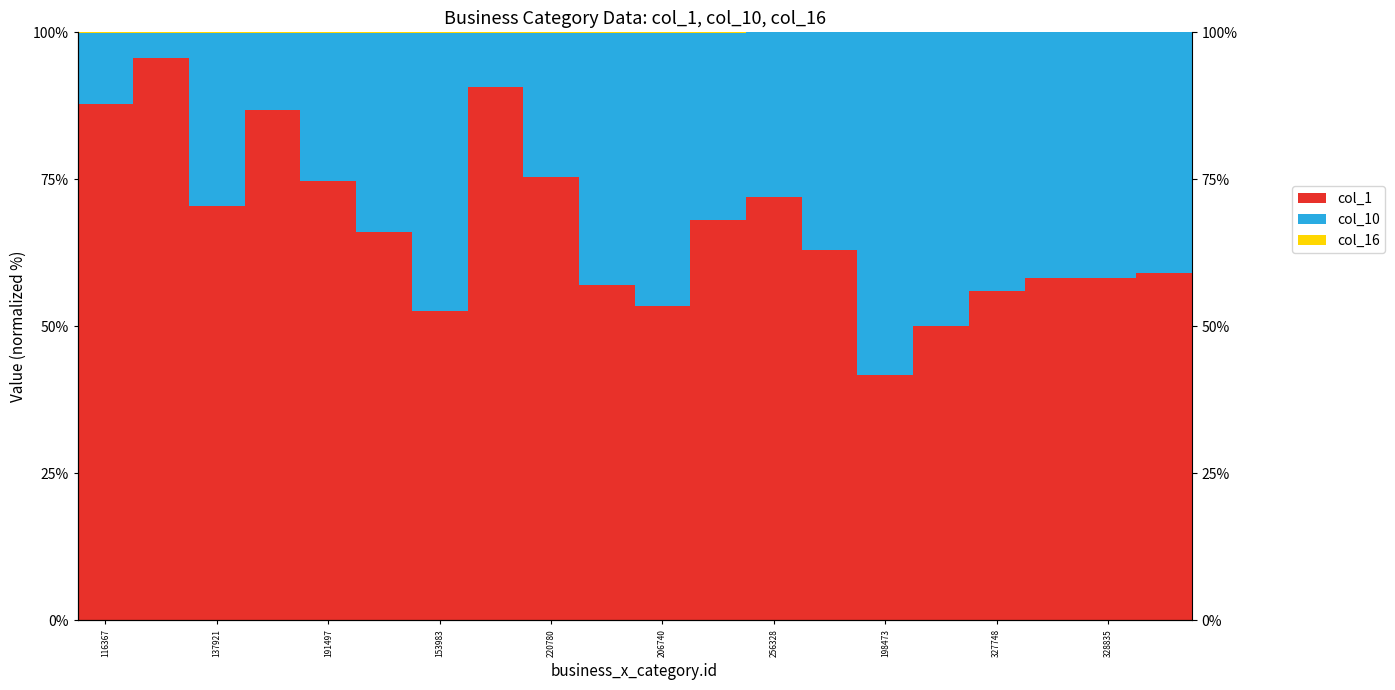

What is the sum of the col_10 values at 328835 and 116367?

55.1